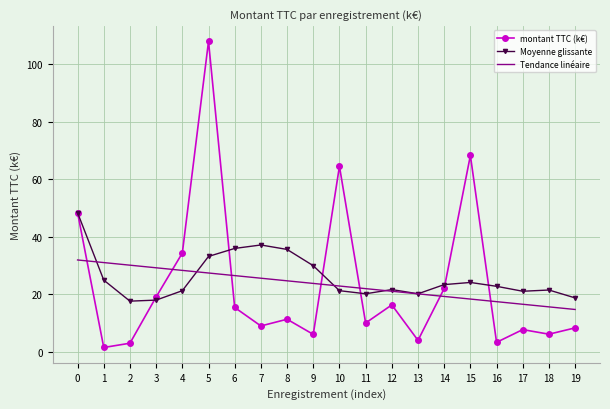

How many intersections are there between Tendance linéaire and montant TTC (k€)?

7